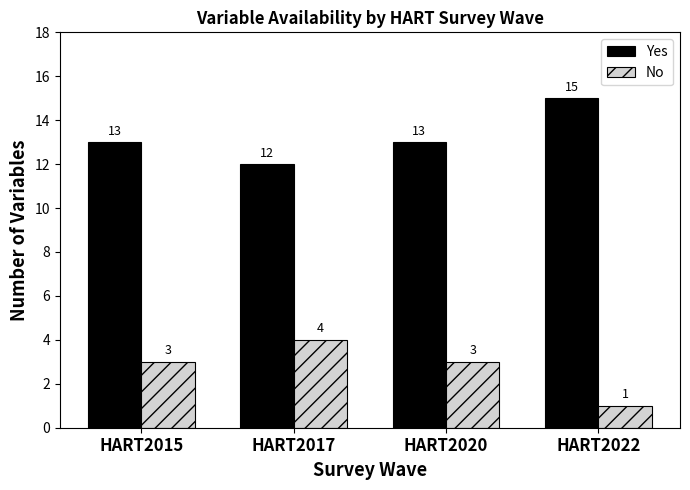

The No series shows 3 at HART2020. True or false?

True